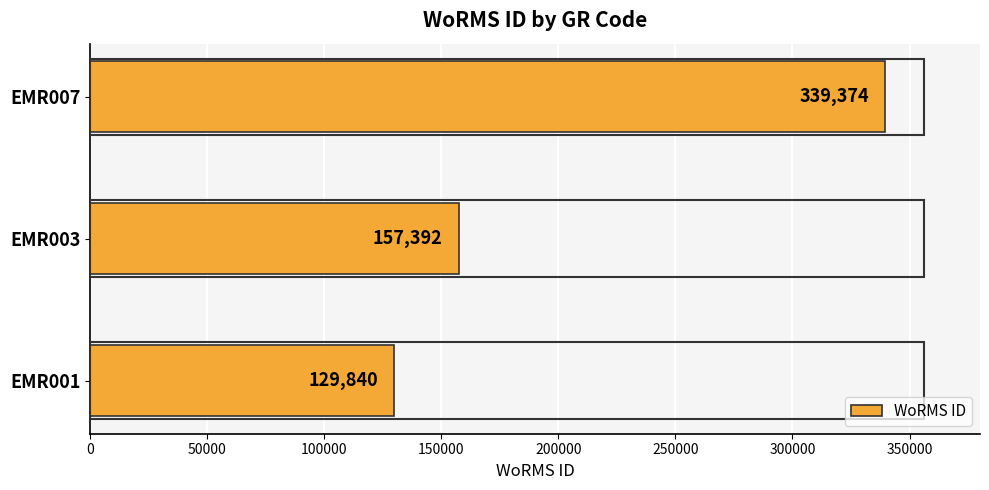

How many data points are less than 157392?

1